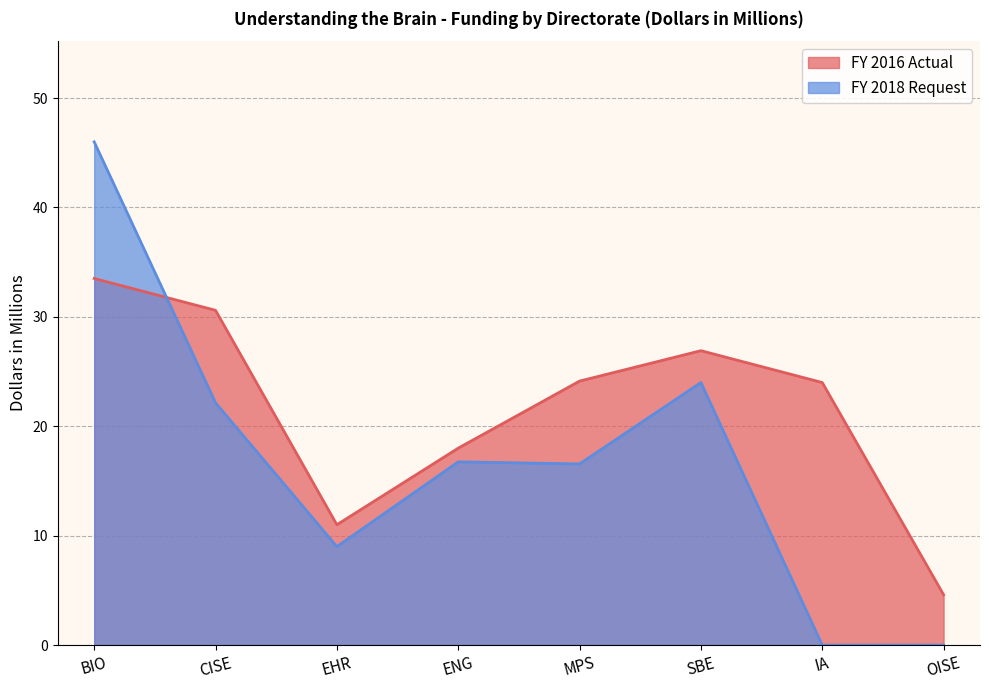

Reading left to right, list all the values displayed in this chart.

FY 2016 Actual: BIO=33.5	CISE=30.6	EHR=11.0	ENG=18.0	MPS=24.1	SBE=26.9	IA=24.0	OISE=4.6
FY 2018 Request: BIO=46.0	CISE=22.1	EHR=9.0	ENG=16.8	MPS=16.6	SBE=24.0	IA=0.0	OISE=0.0